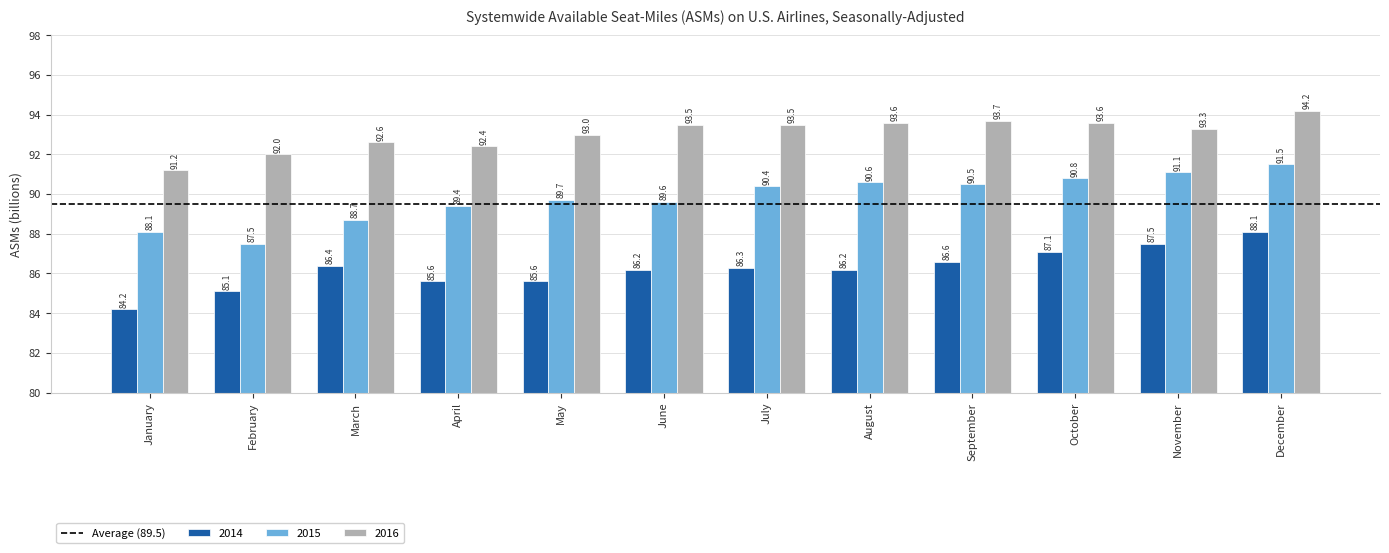

Reading right to left, list all the values displayed in this chart.

2014: December=88.1	November=87.5	October=87.1	September=86.6	August=86.2	July=86.3	June=86.2	May=85.6	April=85.6	March=86.4	February=85.1	January=84.2
2015: December=91.5	November=91.1	October=90.8	September=90.5	August=90.6	July=90.4	June=89.6	May=89.7	April=89.4	March=88.7	February=87.5	January=88.1
2016: December=94.2	November=93.3	October=93.6	September=93.7	August=93.6	July=93.5	June=93.5	May=93.0	April=92.4	March=92.6	February=92.0	January=91.2